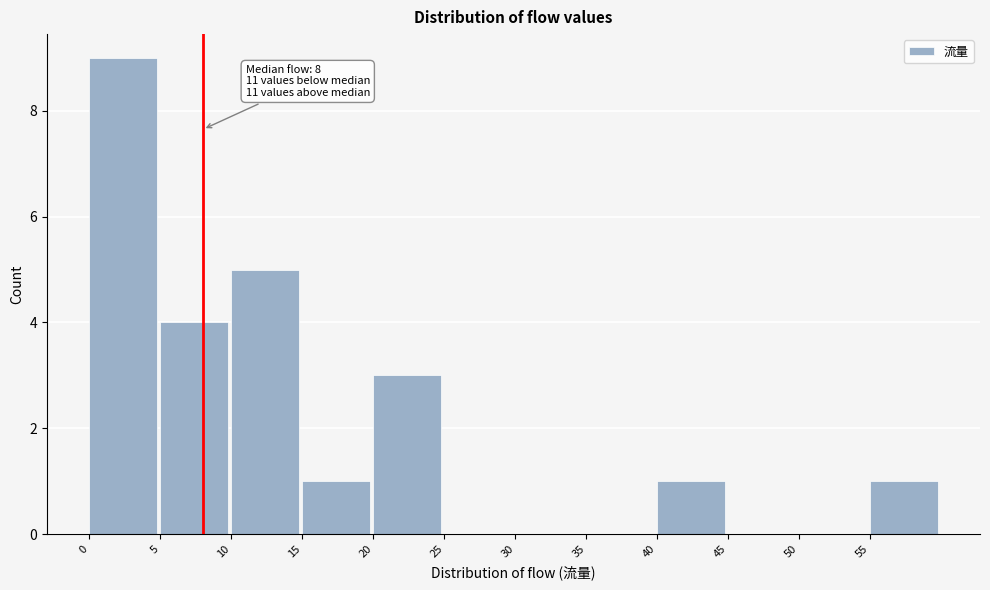

Which range on the x-axis has the tallest bar?

0 to 5